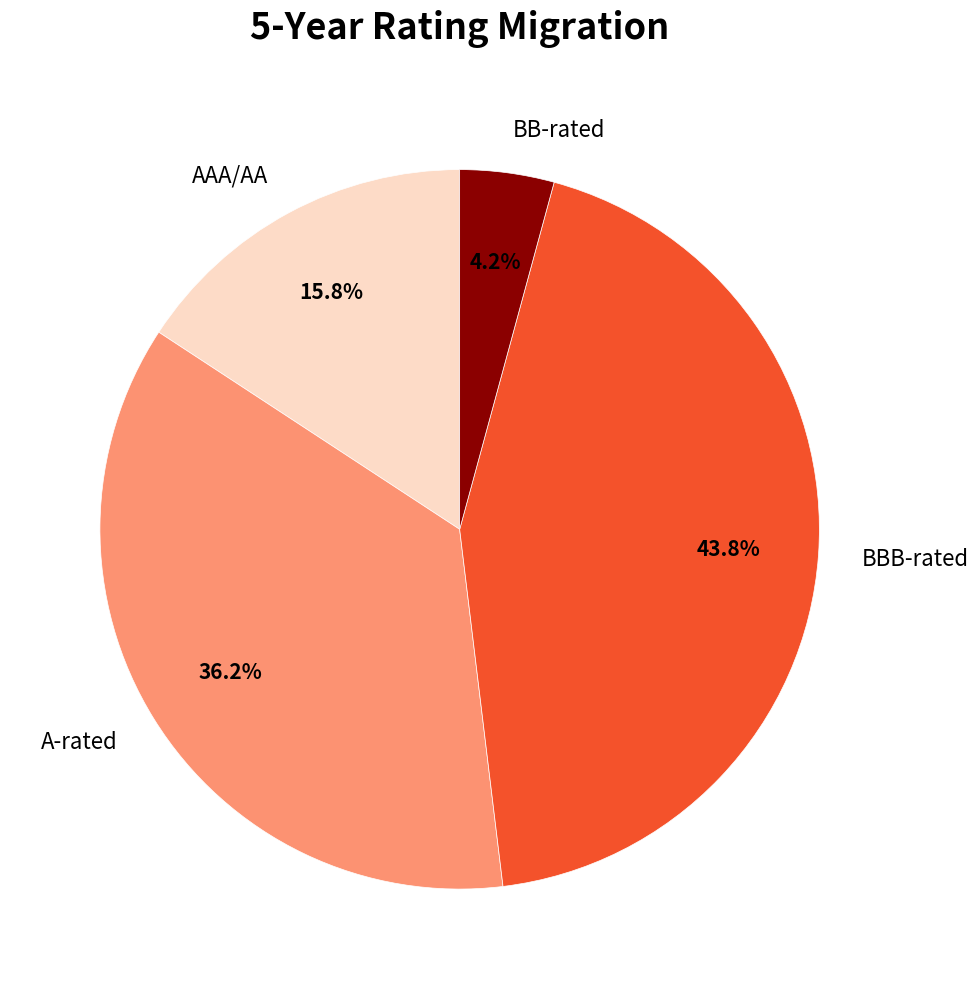

How many segments does this pie chart have?

4